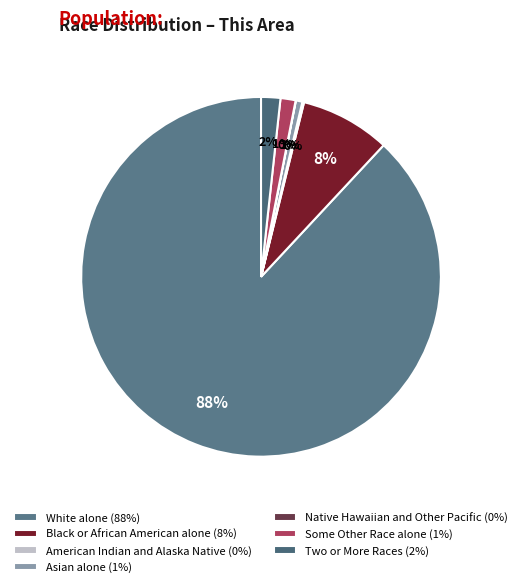

How much of the chart is everything except Black or African American alone?

91.9%